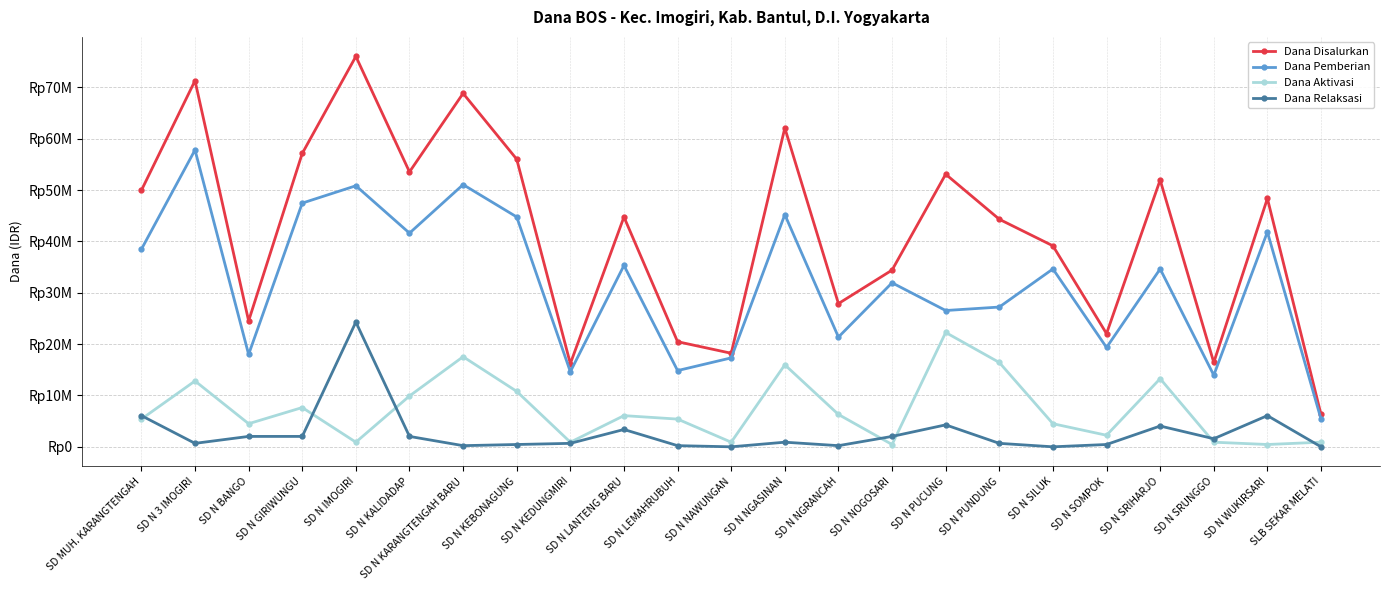

Does the chart have visible grid lines?

Yes